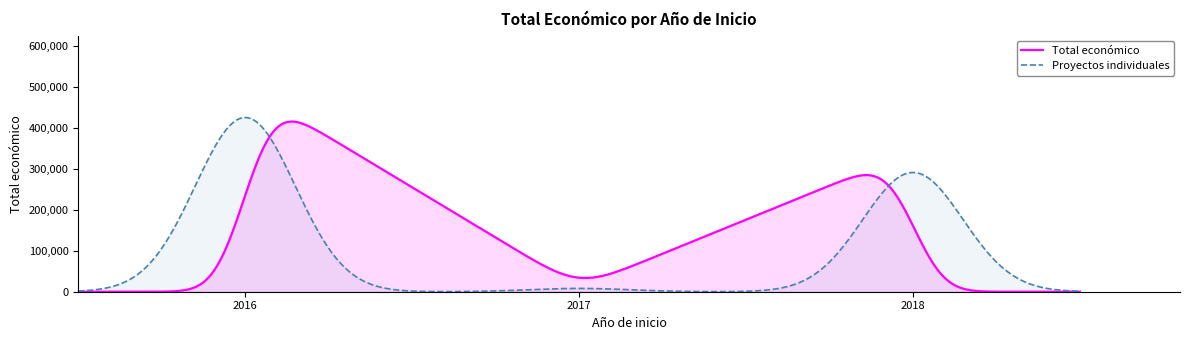

What is the maximum value shown in the chart?

424887.8